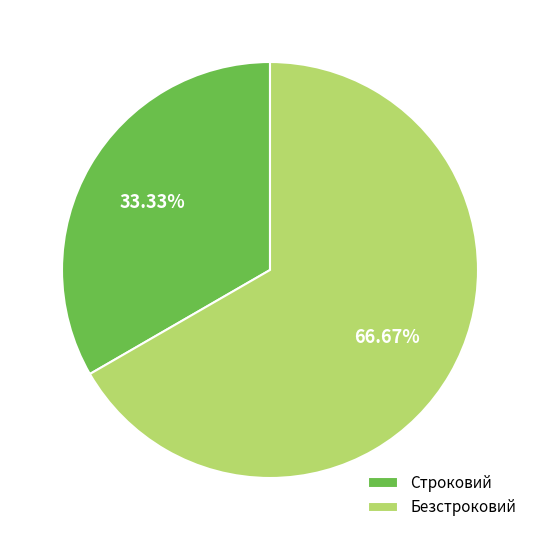

To the nearest percent, what is the combined percentage of Безстроковий and Строковий?

100%